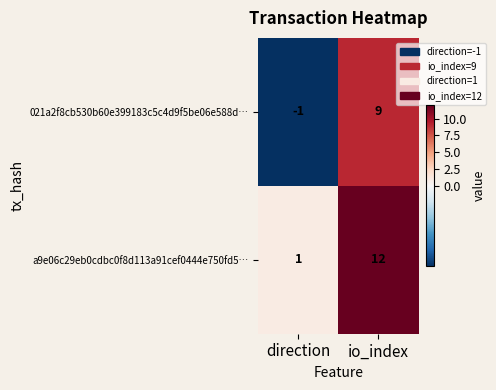

Between direction and io_index, which series saw the biggest shift?

a9e06c29eb0cdbc0f8d113a91cef0444e750fd5…